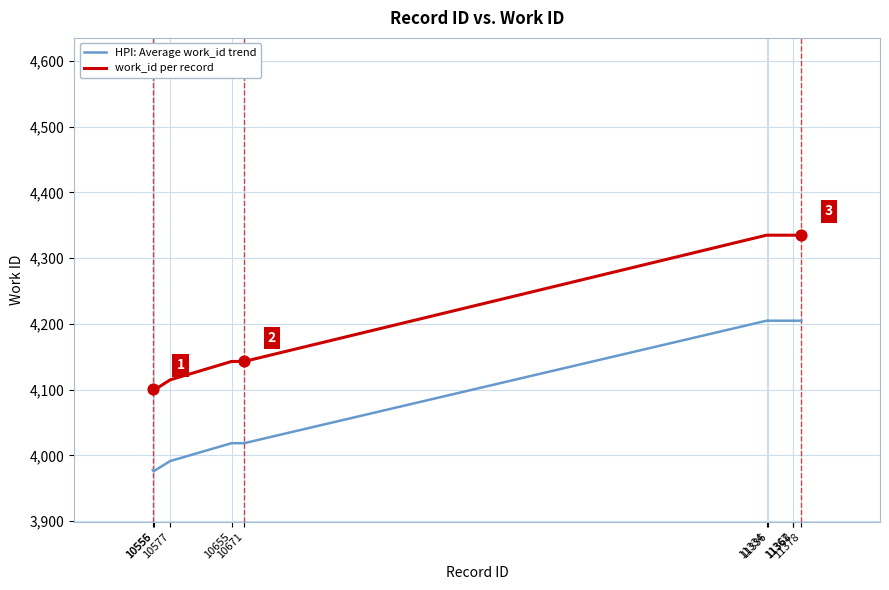

What are all the series names shown in the legend?

HPI: Average work_id trend, work_id per record